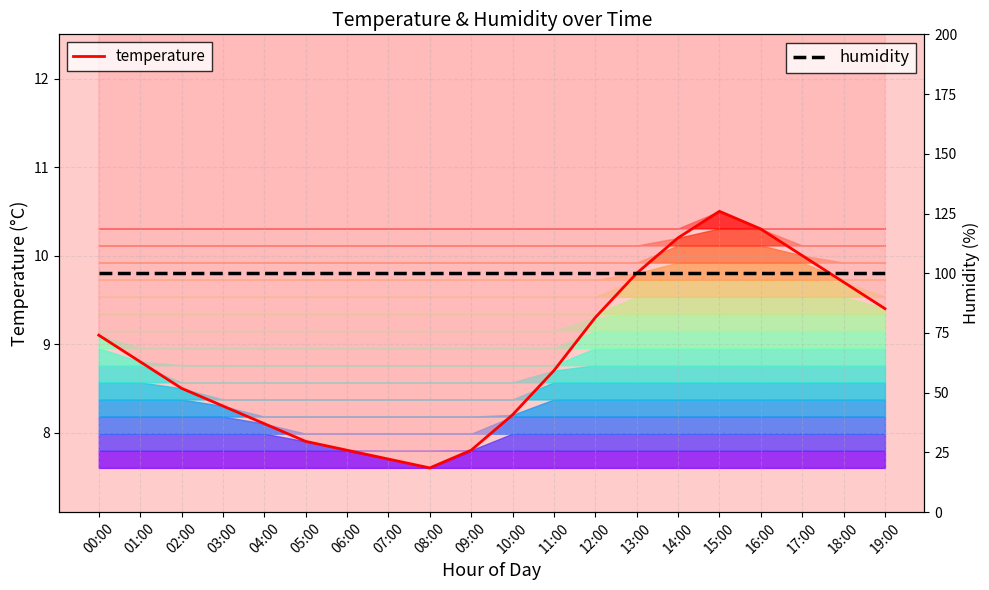

What is the highest value of the humidity series?

99.9